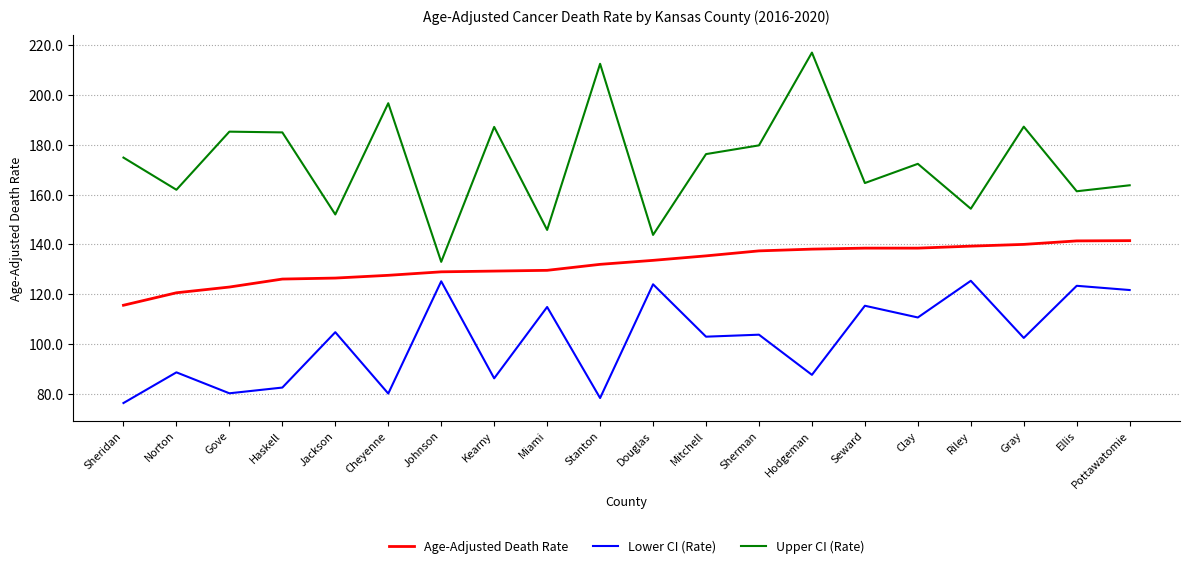

List the series in order of their overall mean, lowest first.

Lower CI (Rate), Age-Adjusted Death Rate, Upper CI (Rate)